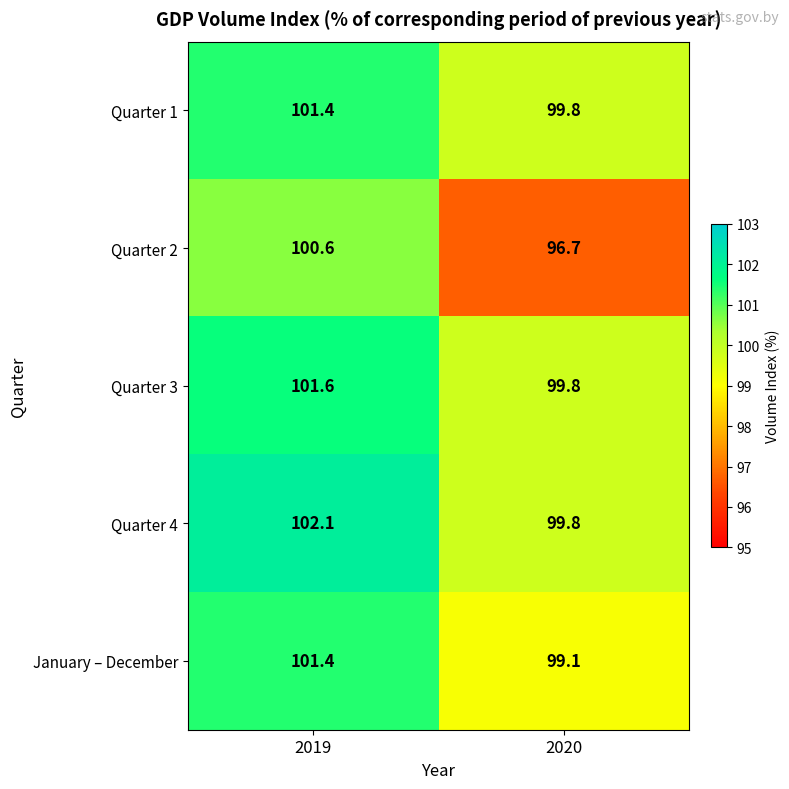

At which category is the sum across all series the highest?

2019